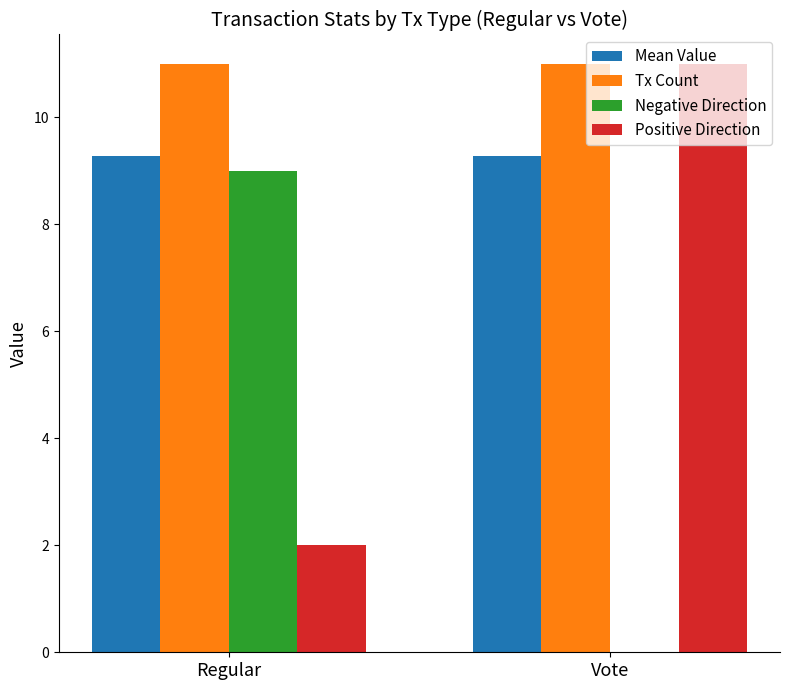

Is it true that Tx Count equals 11.0 at Regular?

True